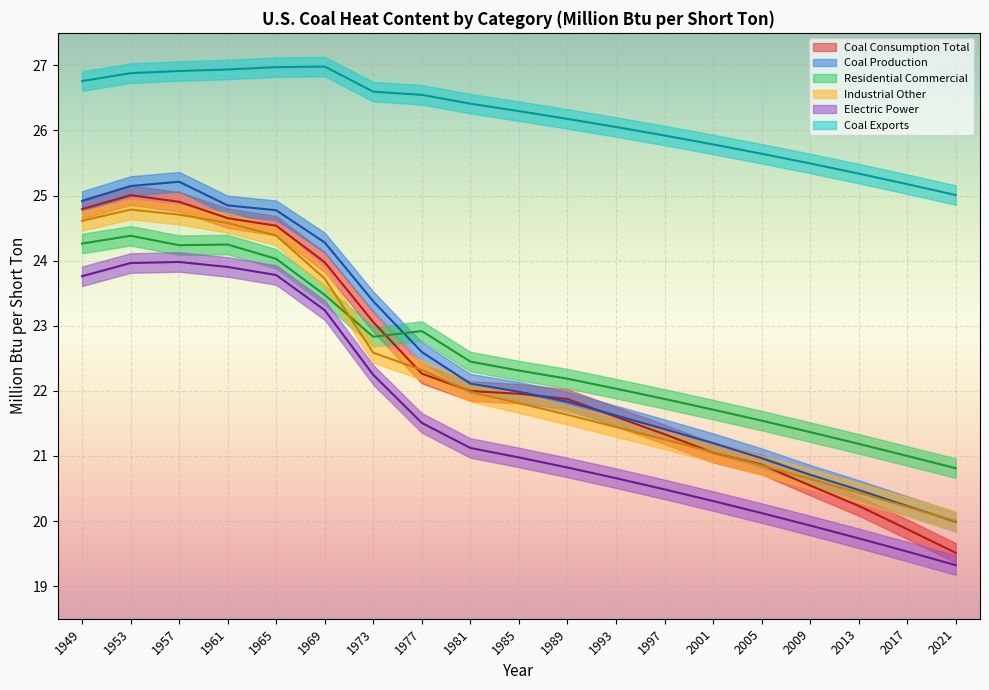

What is the difference between the maximum and minimum values in the Industrial Other series?

4.8